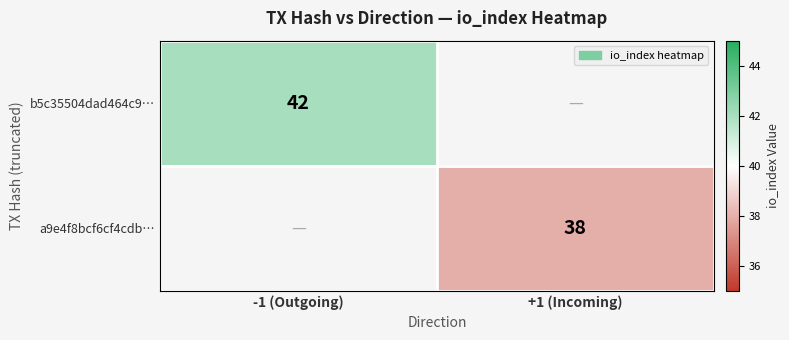

Is it true that a9e4f8bcf6cf4cdb… equals 12 at +1 (Incoming)?

False